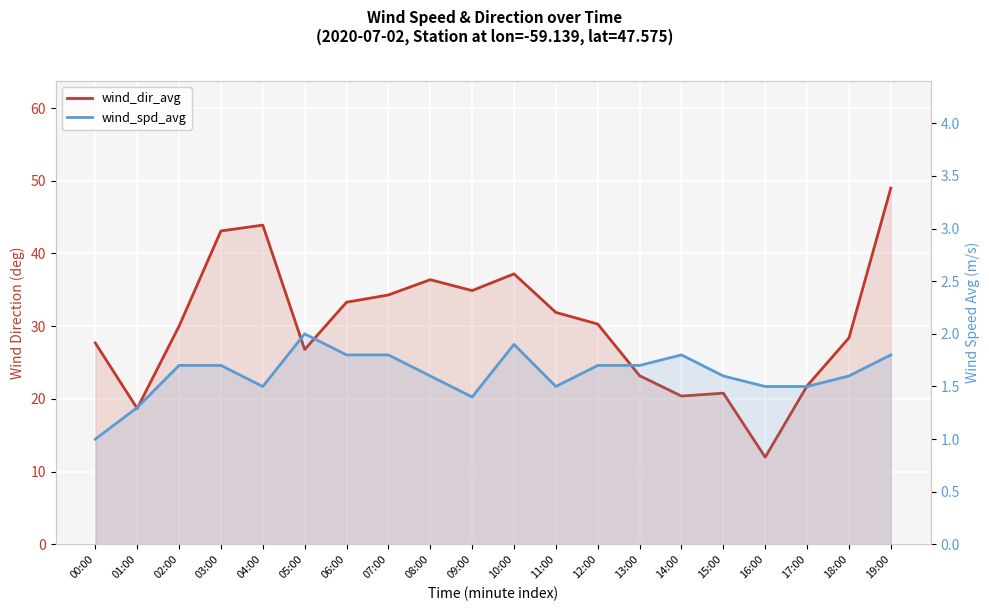

What are all the series names shown in the legend?

wind_dir_avg, wind_spd_avg